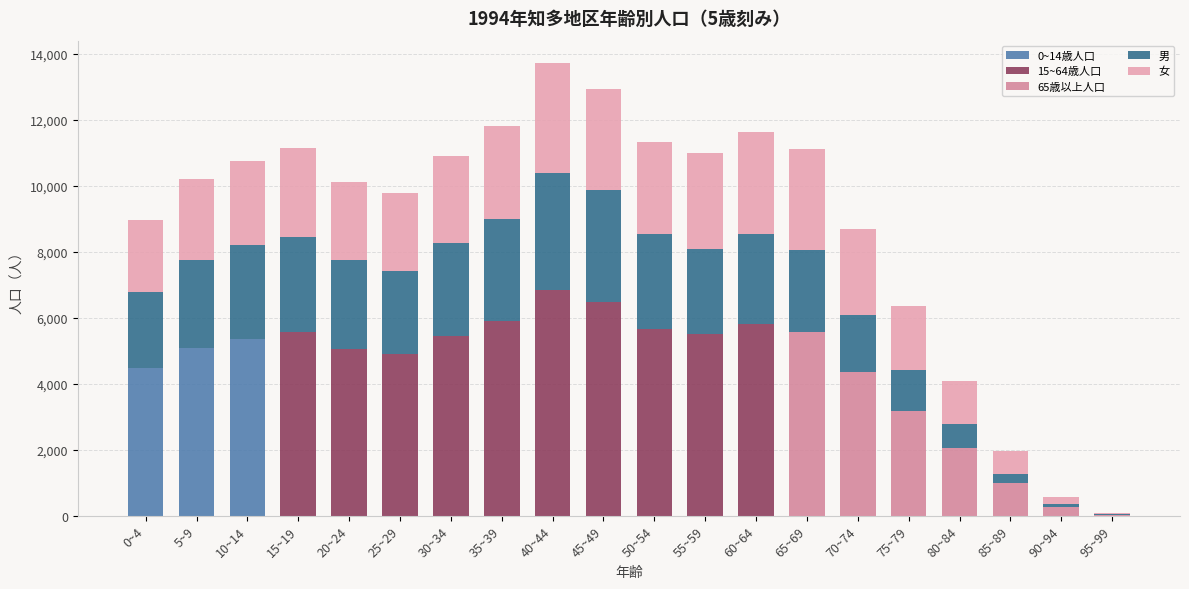

Count the number of data series in this chart.

5